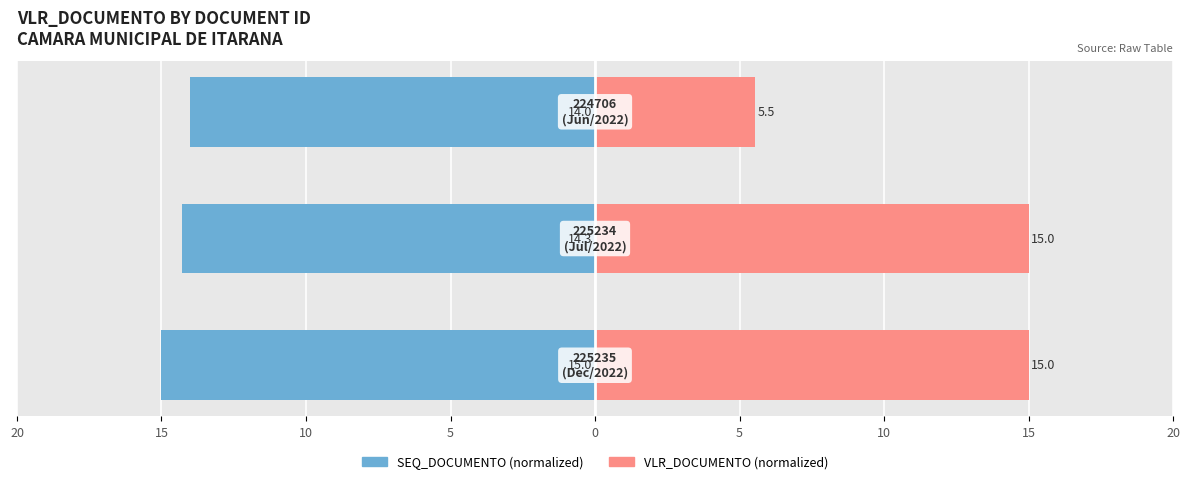

Between 15 and 20, which is larger?

15